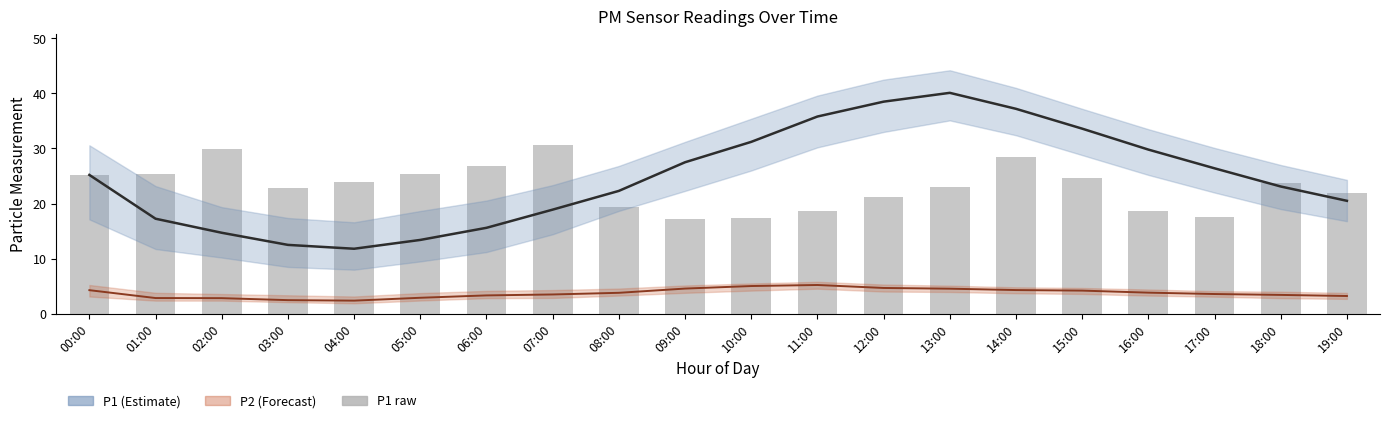

What is the label of the 13th bar from the right?

07:00